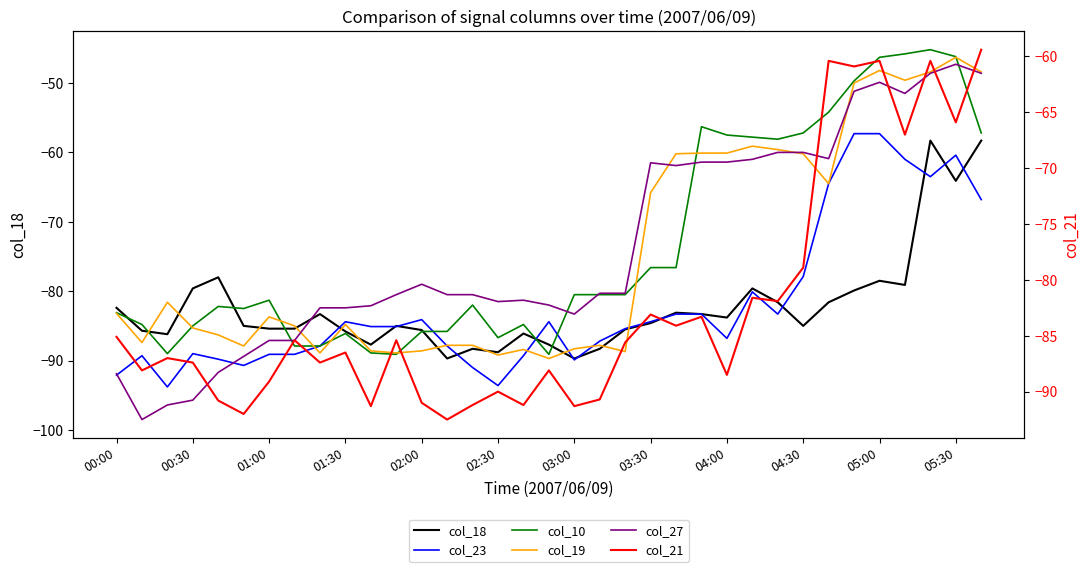

Reading left to right, transcribe all the data shown in this chart.

col_18: -82.4	-85.7	-86.2	-79.6	-78.0	-85.0	-85.4	-85.4	-83.3	-85.8	-87.7	-85.0	-85.6	-89.7	-88.3	-88.8	-86.1	-87.7	-89.7	-88.3	-85.5	-84.6	-83.1	-83.3	-83.8	-79.6	-81.6	-85.0	-81.6	-79.9	-78.5	-79.1	-58.3	-64.1	-58.3
col_23: -92.1	-89.3	-93.8	-89.0	-89.8	-90.7	-89.1	-89.1	-87.9	-84.4	-85.1	-85.1	-84.1	-87.9	-91.0	-93.6	-89.3	-84.4	-89.9	-87.2	-85.4	-84.4	-83.3	-83.3	-86.8	-80.1	-83.3	-77.9	-64.5	-57.3	-57.3	-61.0	-63.5	-60.4	-66.8
col_10: -83.1	-84.8	-89.0	-85.0	-82.2	-82.5	-81.3	-87.9	-87.9	-86.1	-88.9	-89.1	-85.8	-85.8	-82.0	-86.7	-84.8	-89.1	-80.5	-80.5	-80.5	-76.6	-76.6	-56.3	-57.5	-57.8	-58.1	-57.2	-54.2	-49.7	-46.3	-45.8	-45.2	-46.2	-57.2
col_19: -83.2	-87.4	-81.6	-85.3	-86.3	-87.9	-83.7	-85.0	-88.9	-84.8	-88.6	-88.9	-88.6	-87.8	-87.8	-89.2	-88.4	-89.7	-88.3	-87.8	-88.7	-65.8	-60.2	-60.1	-60.1	-59.1	-59.6	-60.2	-64.5	-50.0	-48.2	-49.6	-48.4	-46.3	-48.4
col_27: -91.9	-98.5	-96.4	-95.7	-91.7	-89.4	-87.1	-87.1	-82.4	-82.4	-82.1	-80.5	-79.0	-80.5	-80.5	-81.5	-81.3	-82.0	-83.3	-80.3	-80.3	-61.5	-61.9	-61.4	-61.4	-61.0	-60.0	-60.0	-60.9	-51.2	-49.9	-51.5	-48.6	-47.3	-48.6
col_21: -85.1	-88.1	-87.0	-87.4	-90.8	-92.0	-89.1	-85.4	-87.4	-86.5	-91.3	-85.4	-91.0	-92.5	-91.2	-90.0	-91.2	-88.1	-91.3	-90.7	-85.6	-83.1	-84.1	-83.3	-88.5	-81.6	-81.9	-78.9	-60.4	-60.9	-60.4	-67.0	-60.4	-65.9	-59.4